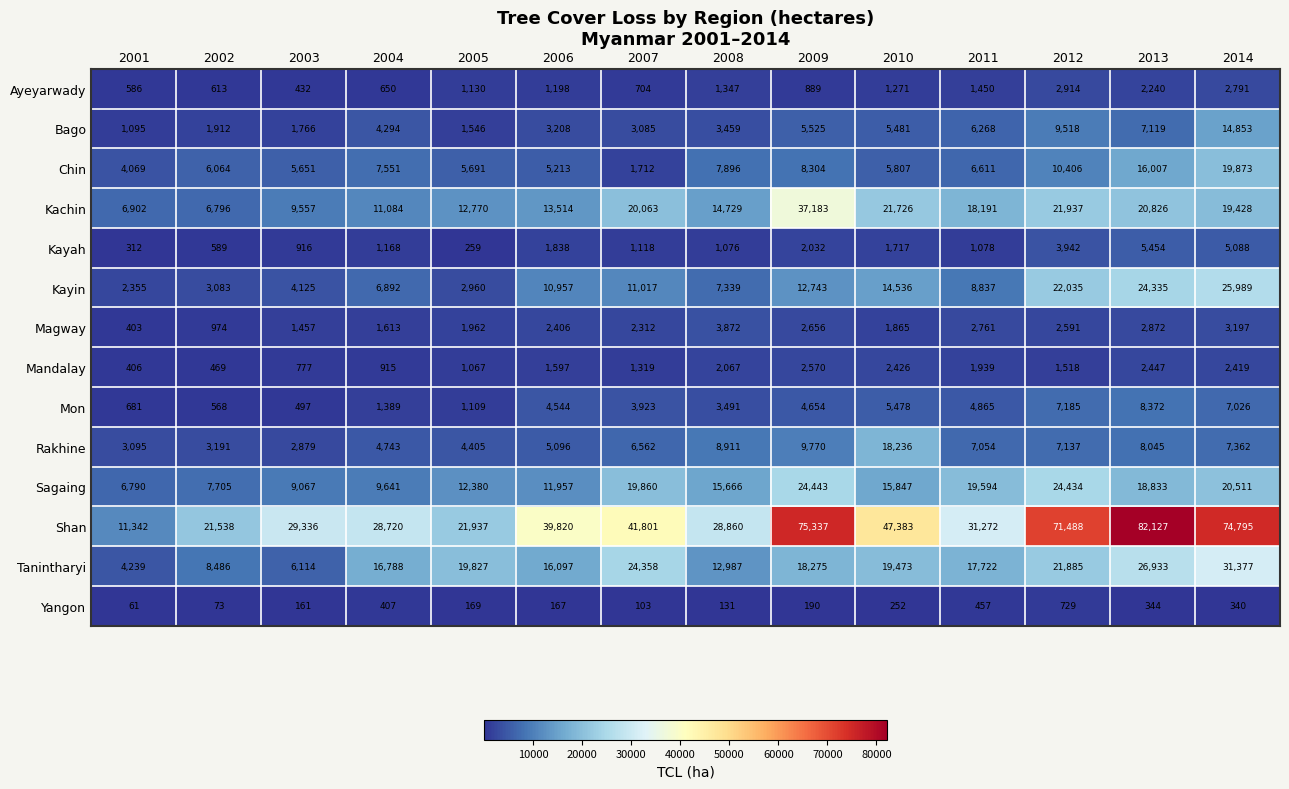

What is the average value of the Chin series?

7918